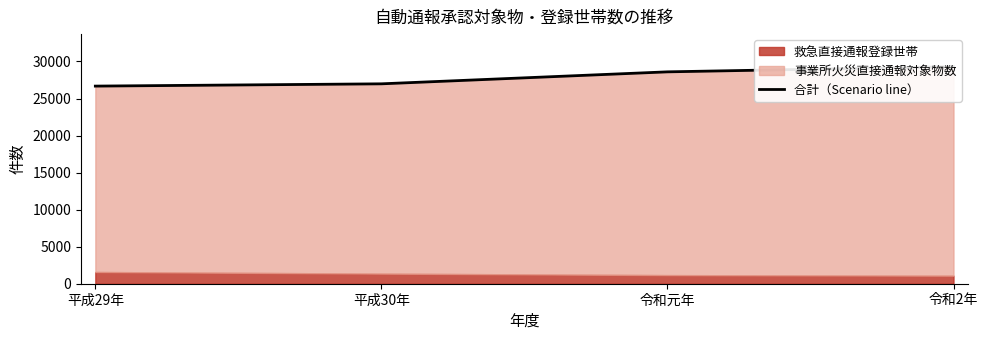

What is the ratio of the value at 平成29年 to the value at 平成30年?

1.0